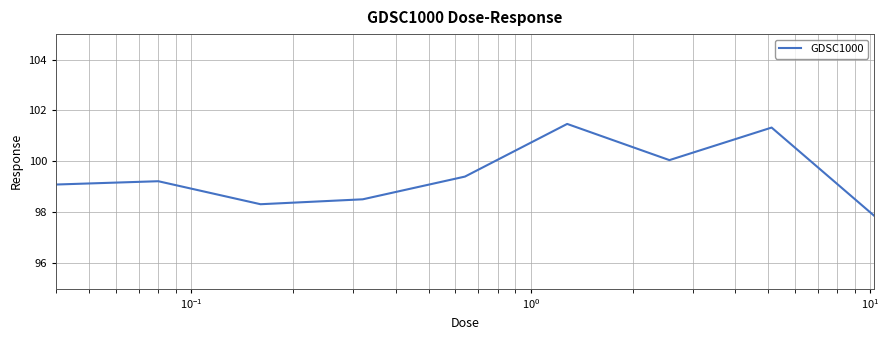

Reading left to right, list all the values displayed in this chart.

99.1	99.2	98.3	98.5	99.4	101.5	100.0	101.3	97.9